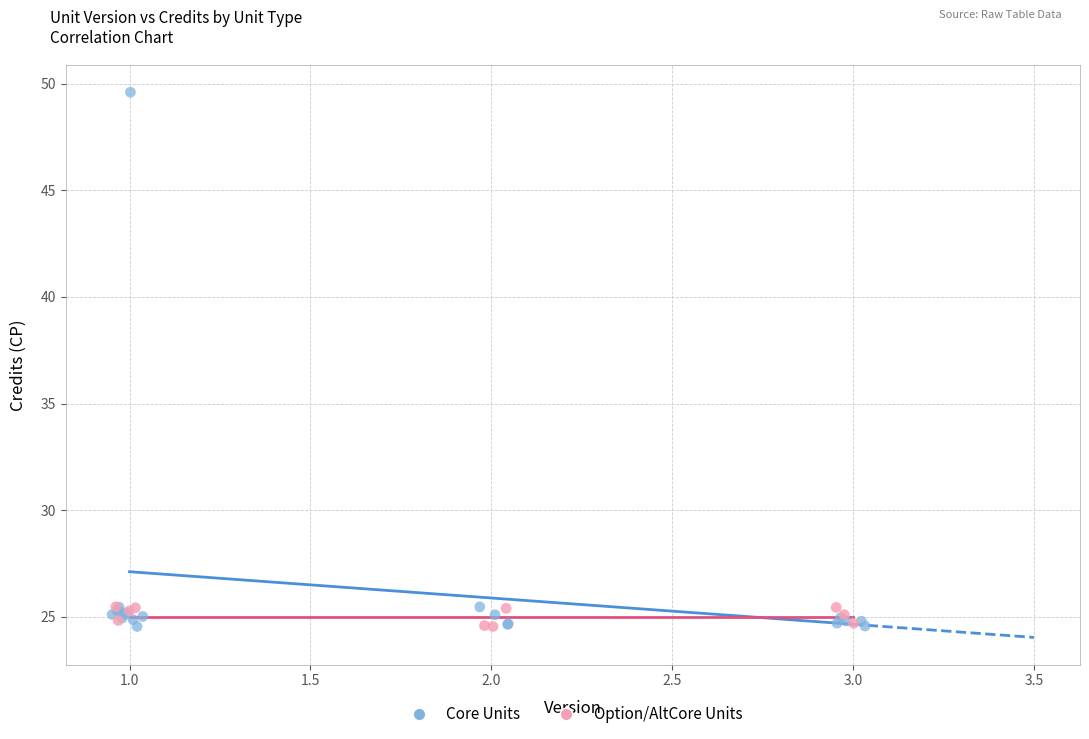

Which series contains the highest Y value?

Core Units